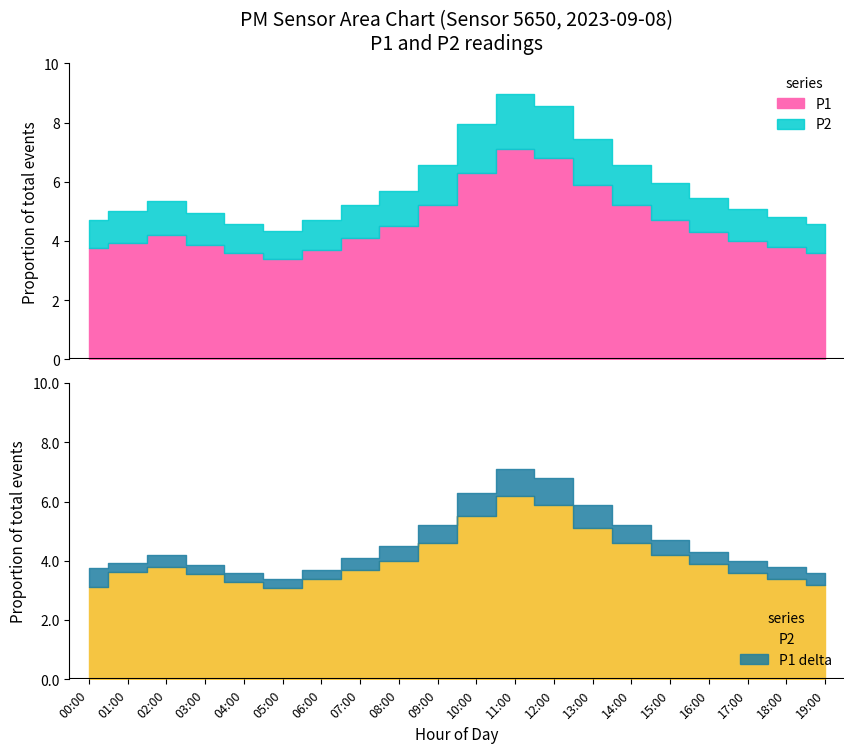

True or false: P1 and P2 cross at least once.

False